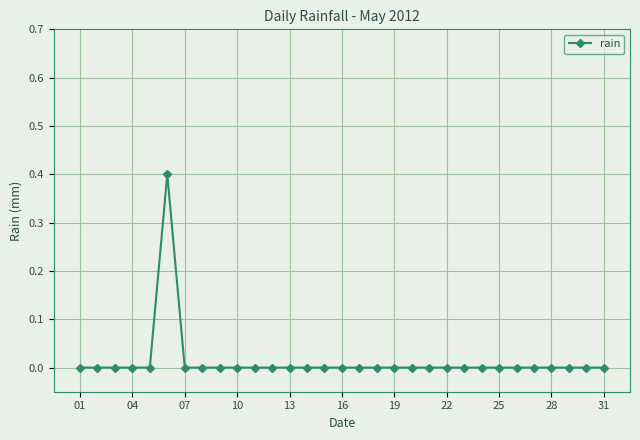

What is the maximum value shown in the chart?

0.4